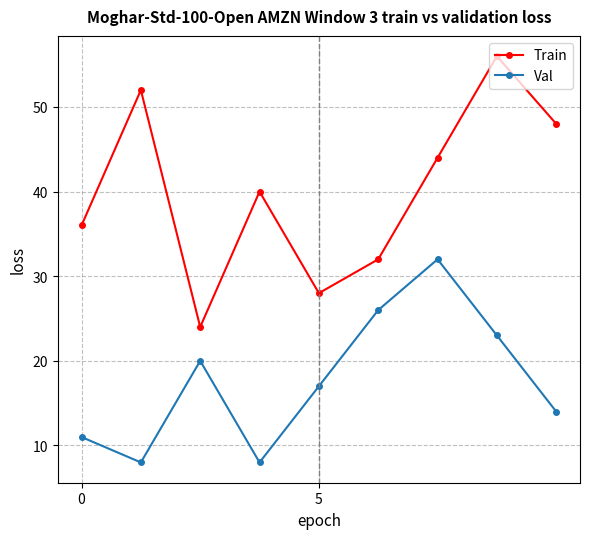

Count the number of data series in this chart.

2